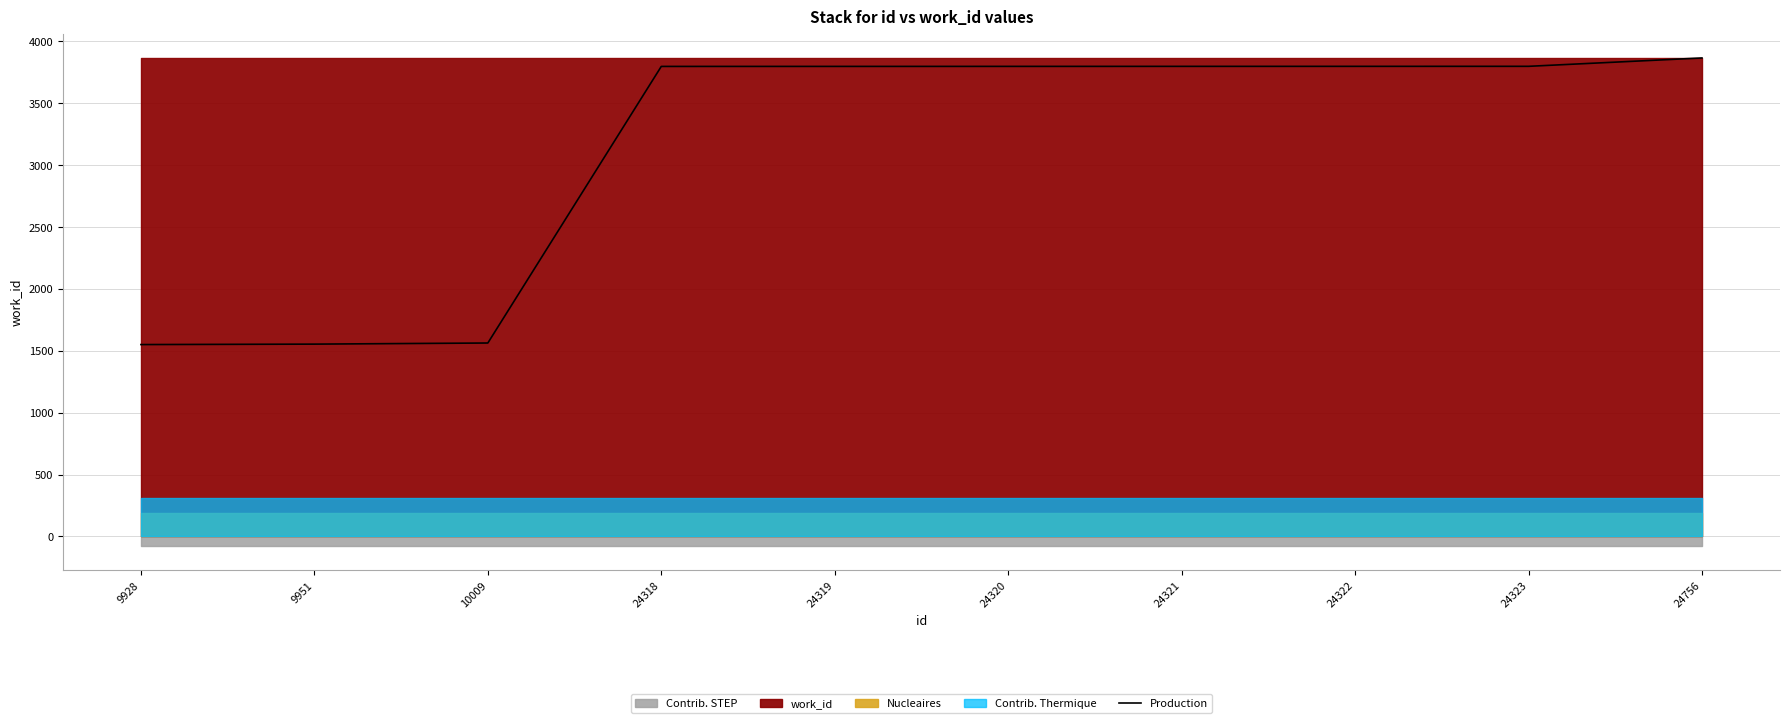

Reading right to left, what are all the values shown in this chart?

3866.0	3798.4	3798.2	3798.1	3797.9	3797.8	3797.6	1563.0	1554.0	1550.4